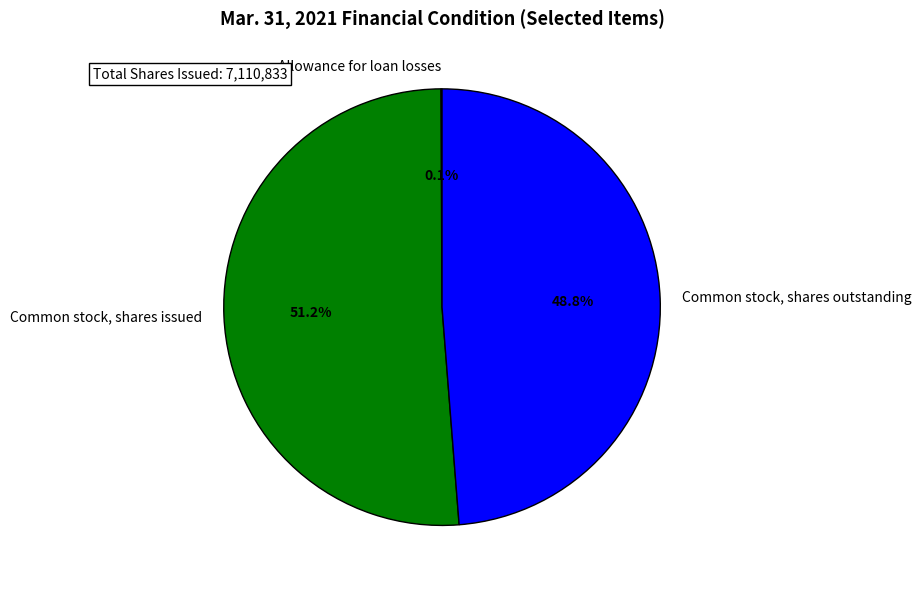

What percentage do Common stock, shares outstanding and Common stock, shares issued together represent?

99.9%